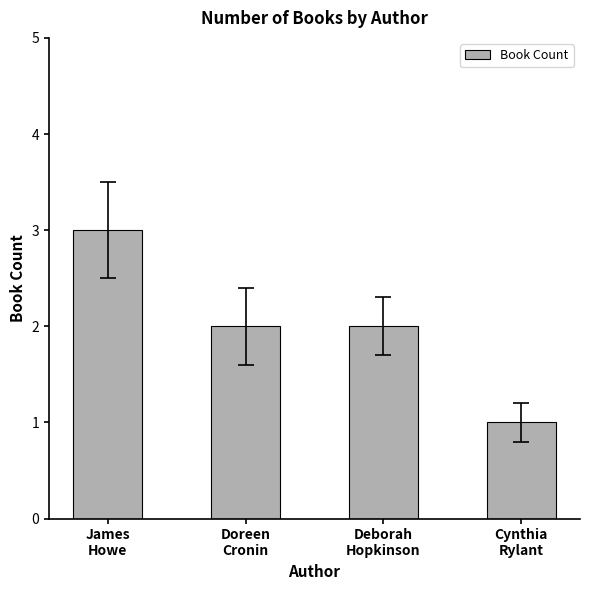

Count the values in the range 2 to 3.

3